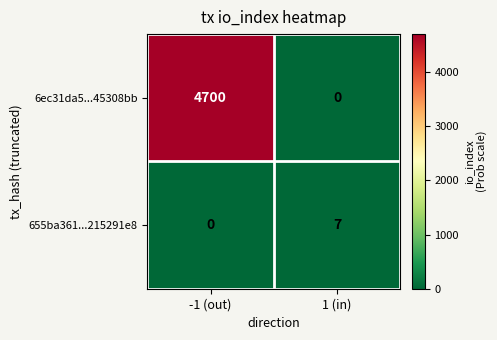

What is the sum of the 655ba361...215291e8 values at 1 (in) and -1 (out)?

7